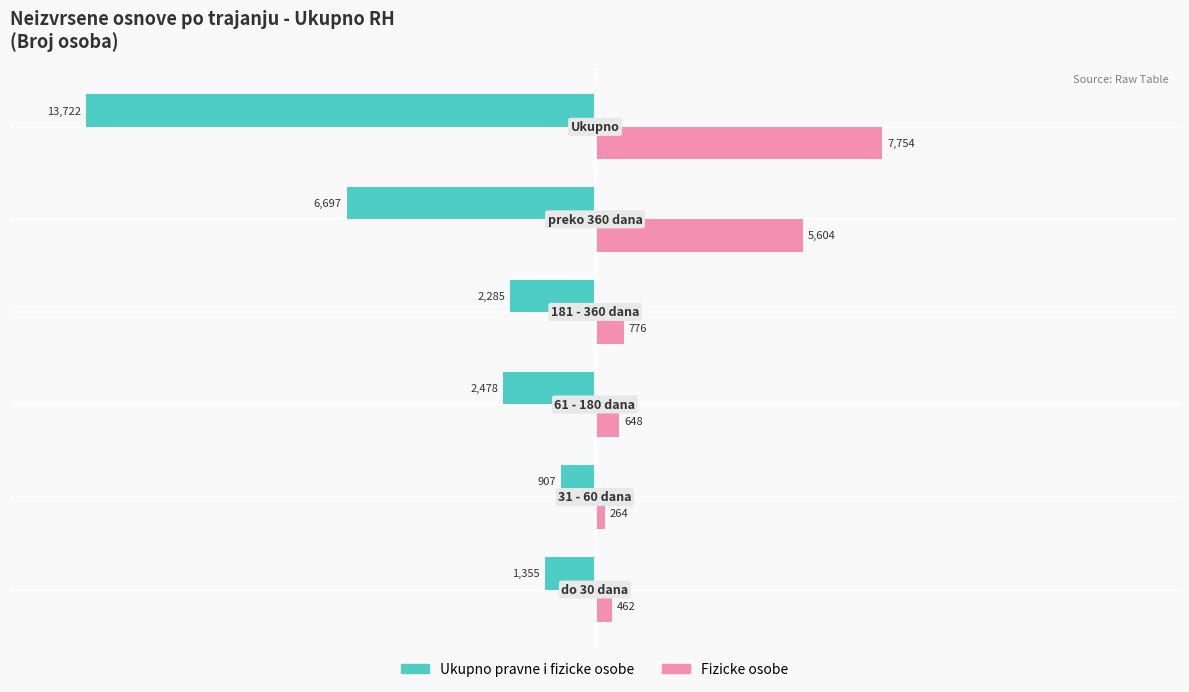

What are all the series names shown in the legend?

Ukupno pravne i fizicke osobe, Fizicke osobe